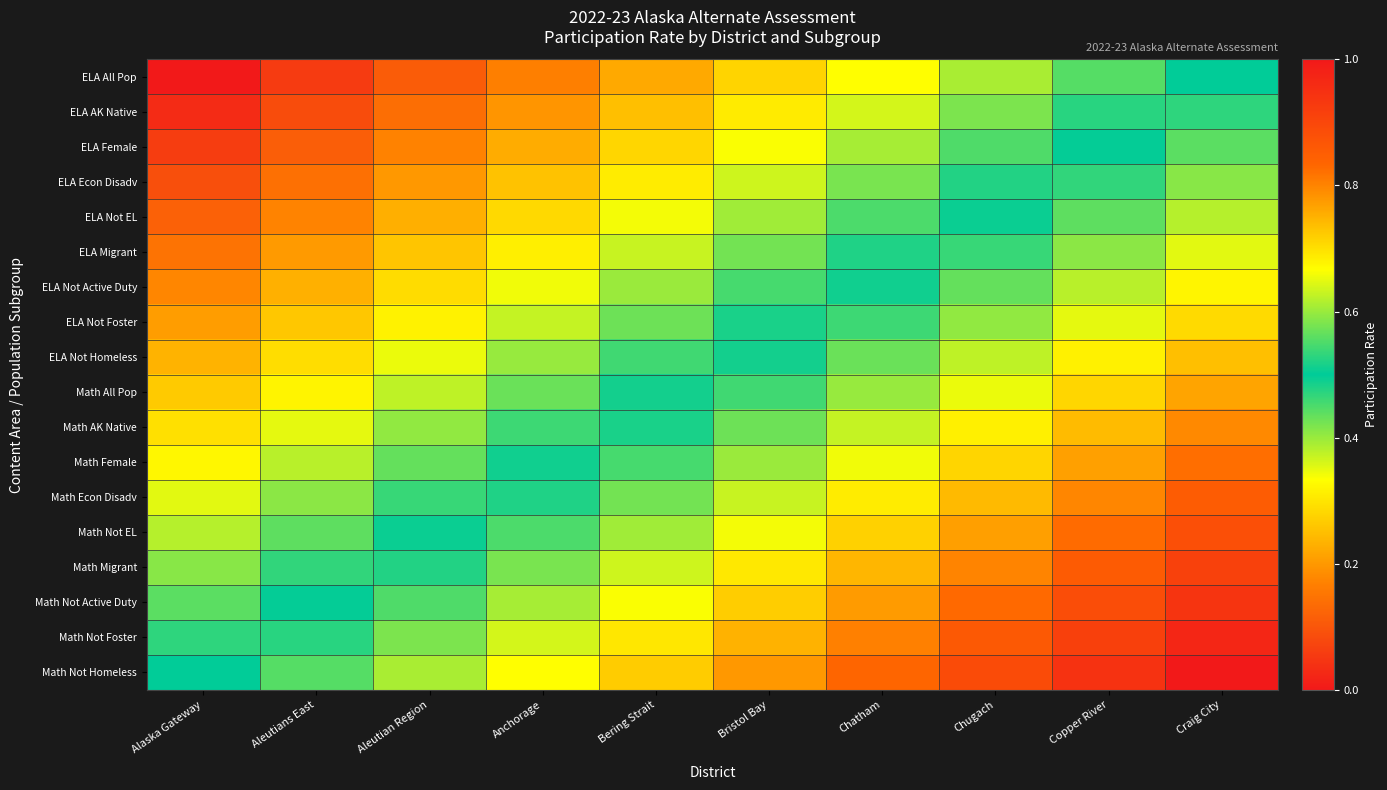

How many categories are shown in the chart?

10